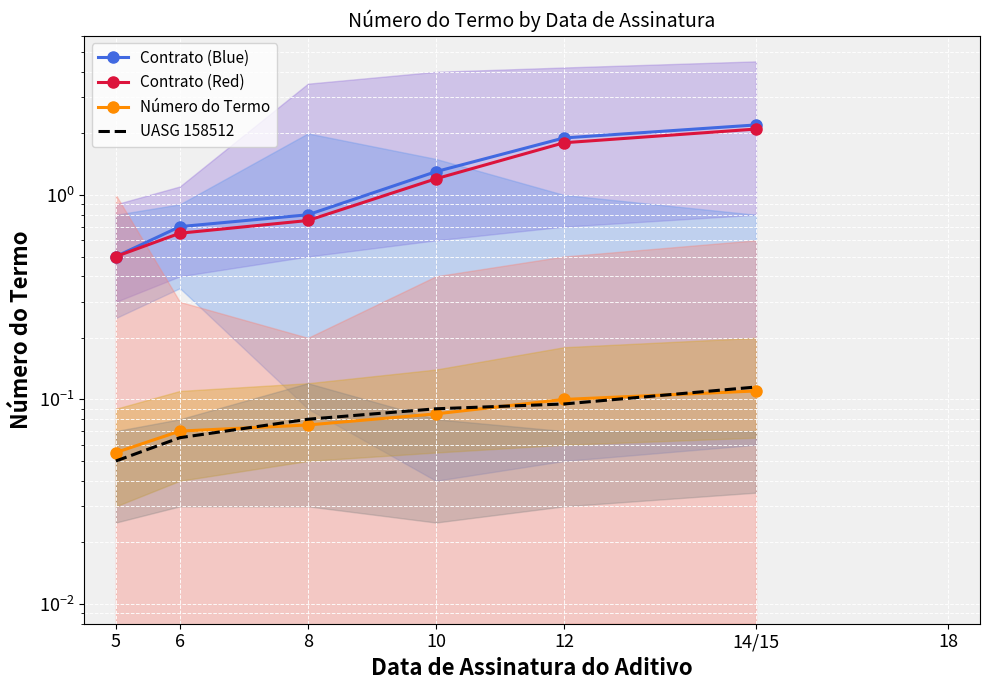

What are all the series names shown in the legend?

Contrato (Blue), Contrato (Red), Número do Termo, UASG 158512